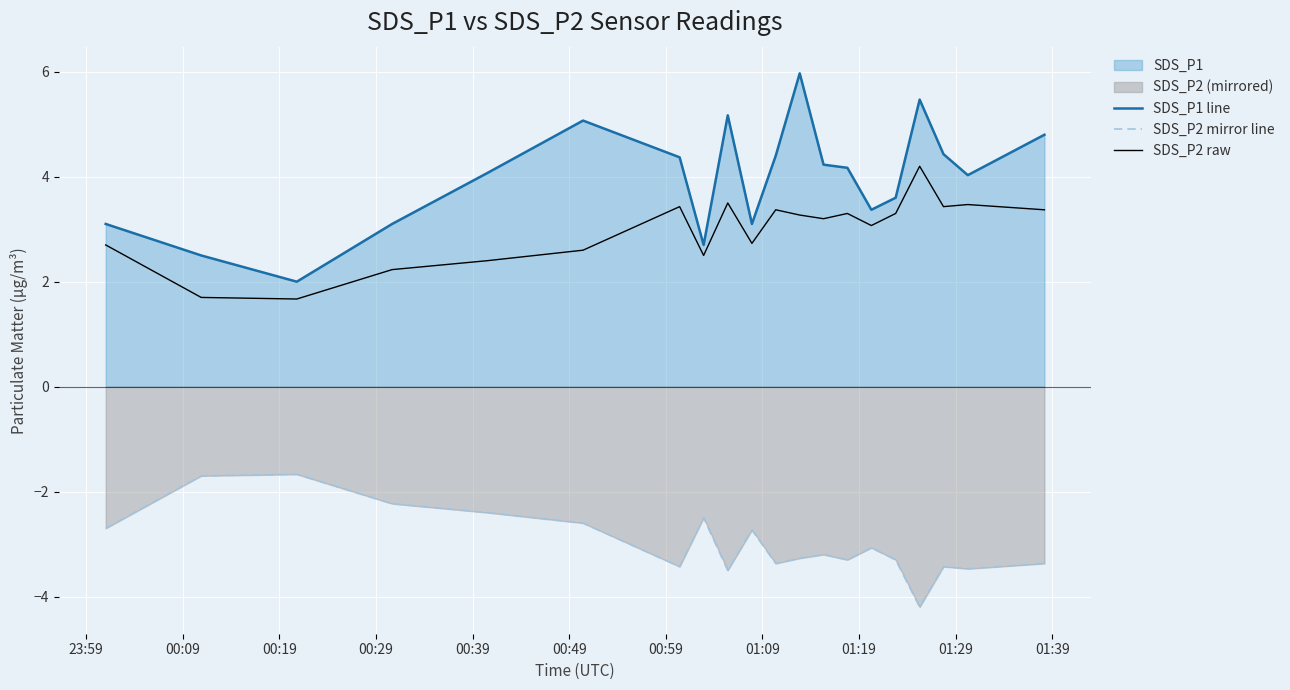

Count the number of categories in the chart.

20